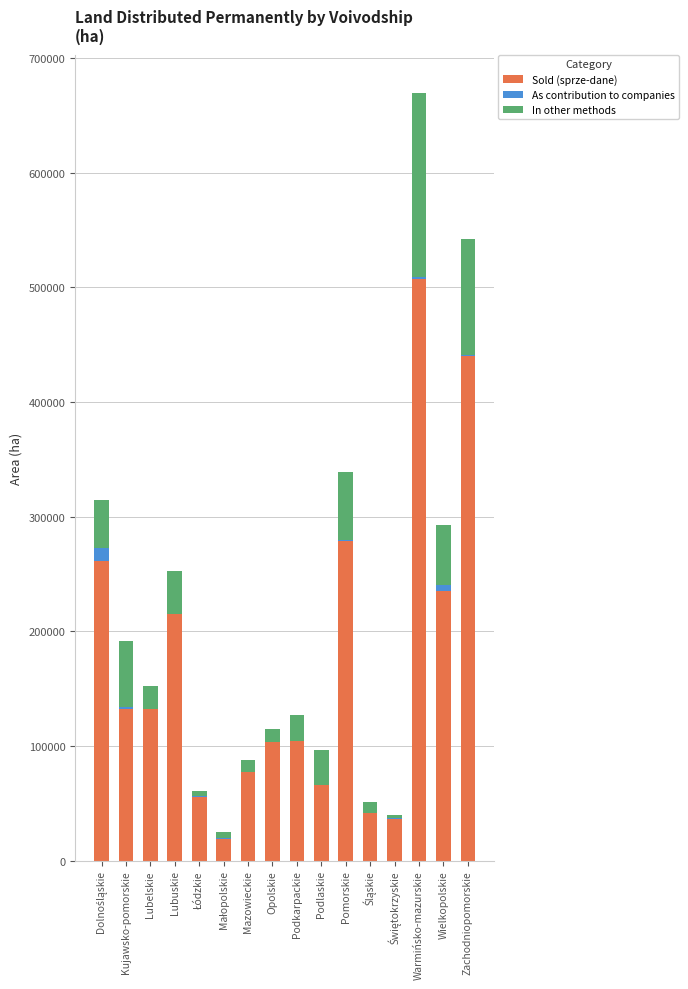

At which category is the sum across all series the highest?

Warmińsko-mazurskie